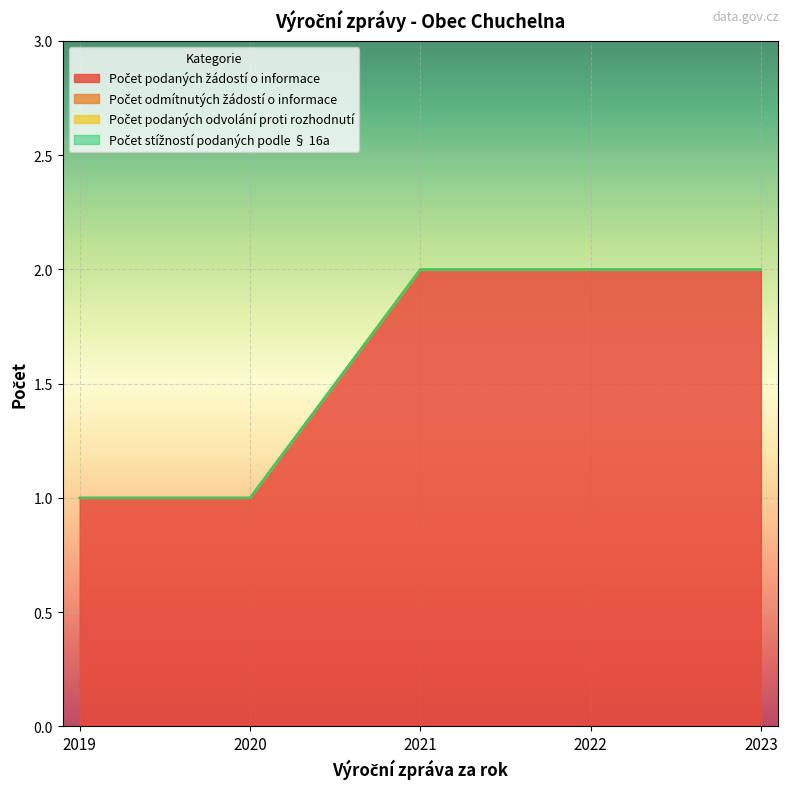

True or false: Počet podaných odvolání proti rozhodnutí has a value of 0 at 2022.

True